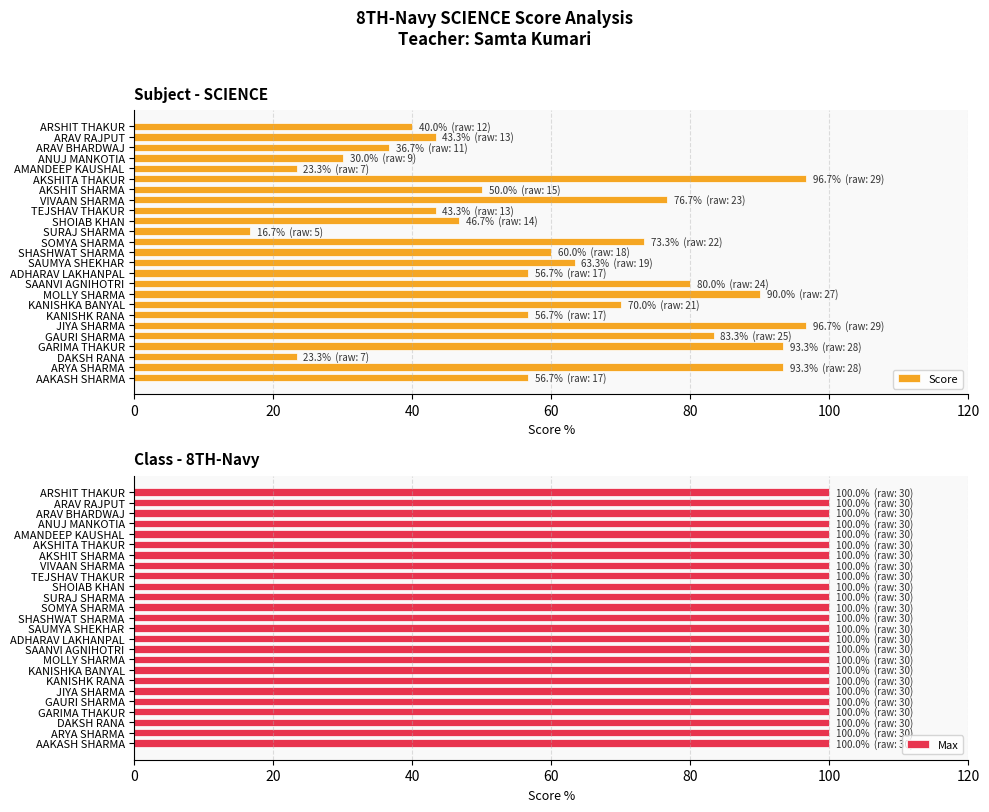

How many bars are there in each group?

2